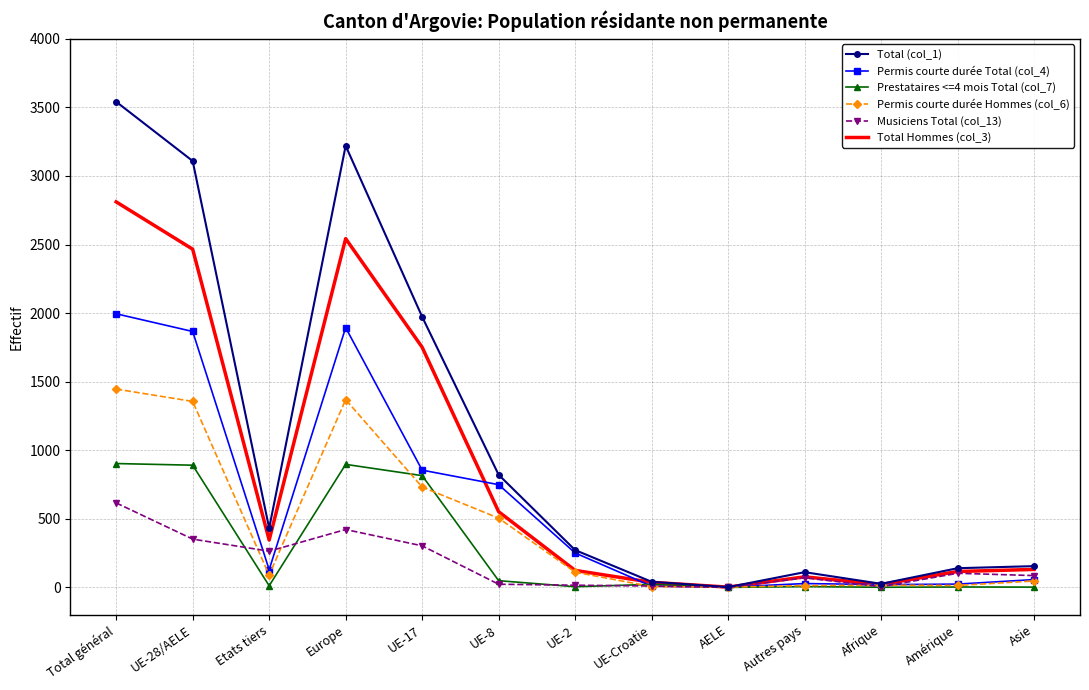

How many values in the Permis courte durée Total (col_4) series are below 129?

6